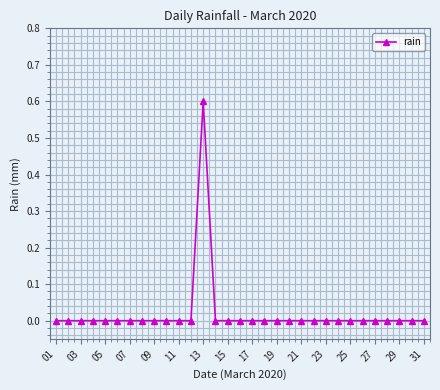

What is the difference between the maximum and minimum values?

0.6